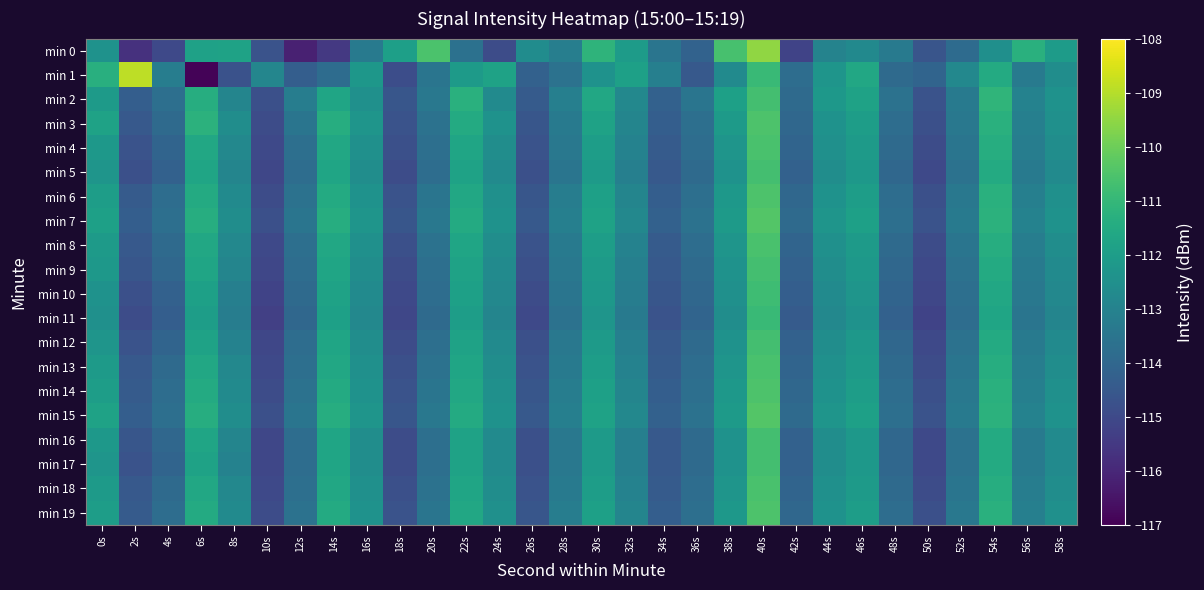

Rank the series at 32s from highest to lowest value.

min 1, min 0, min 2, min 7, min 15, min 3, min 6, min 14, min 19, min 4, min 8, min 13, min 18, min 5, min 9, min 12, min 16, min 17, min 10, min 11